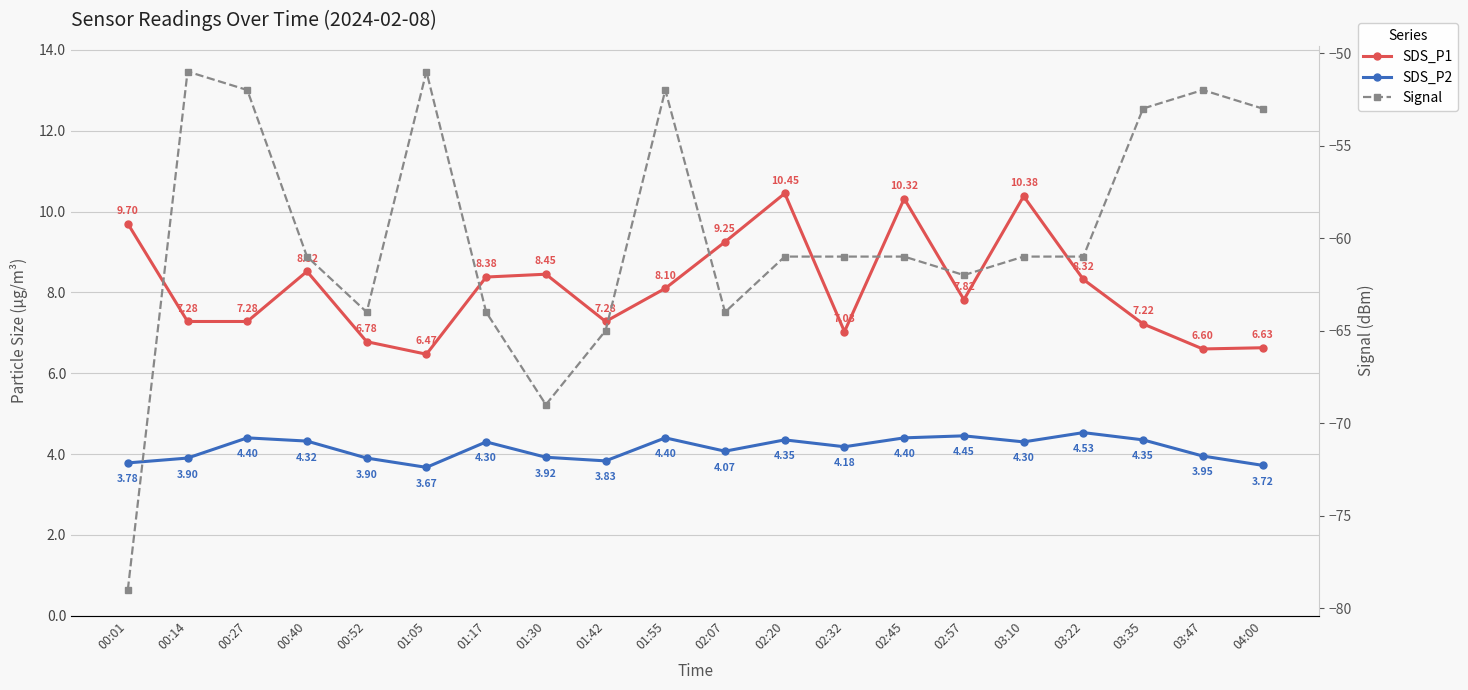

Is it true that Signal equals -53.0 at 04:00?

True